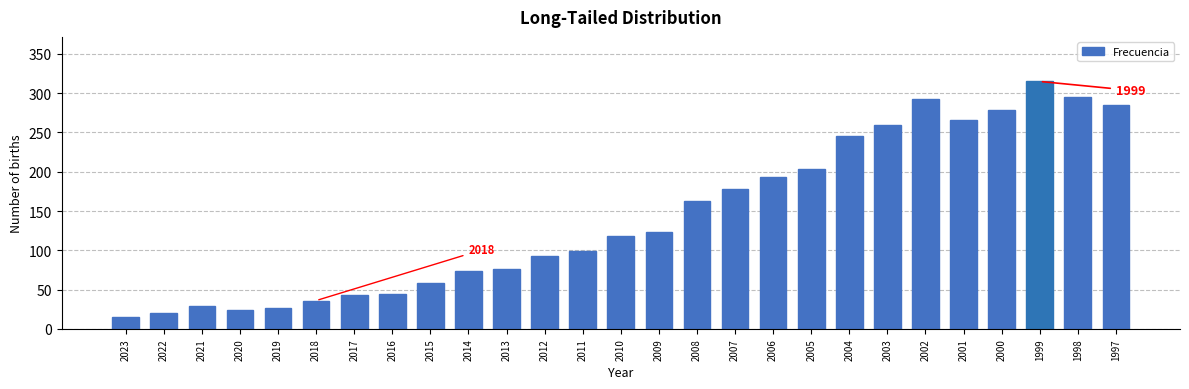

Which category has the highest value across all series?

1999